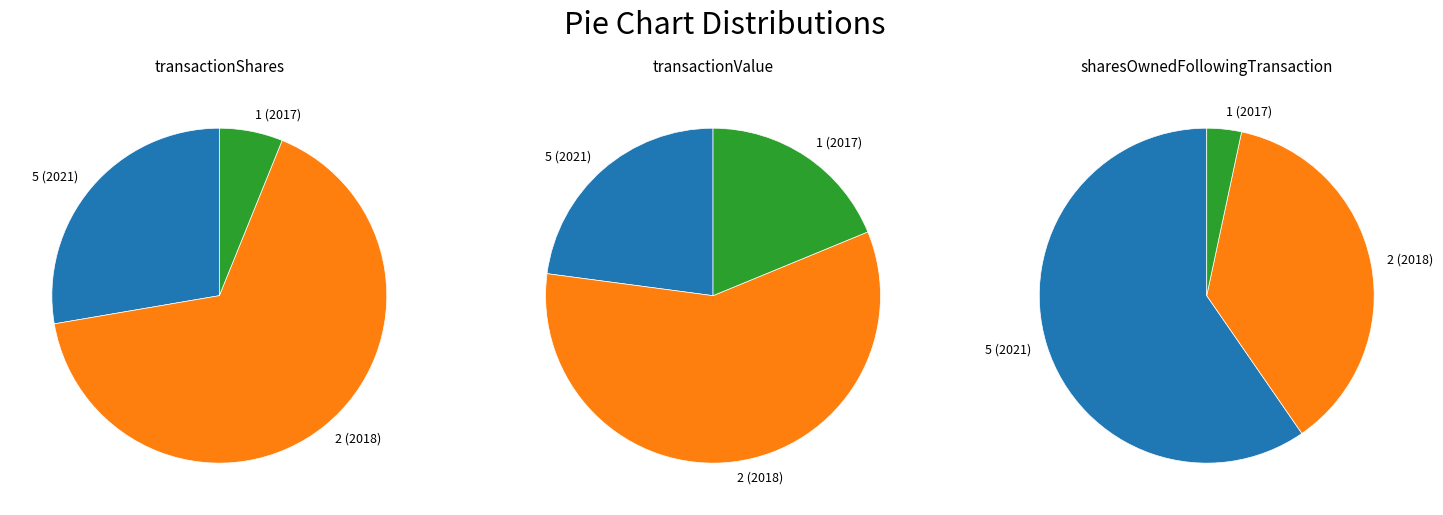

Is it true that 2 (2018) is 58% of the pie?

True